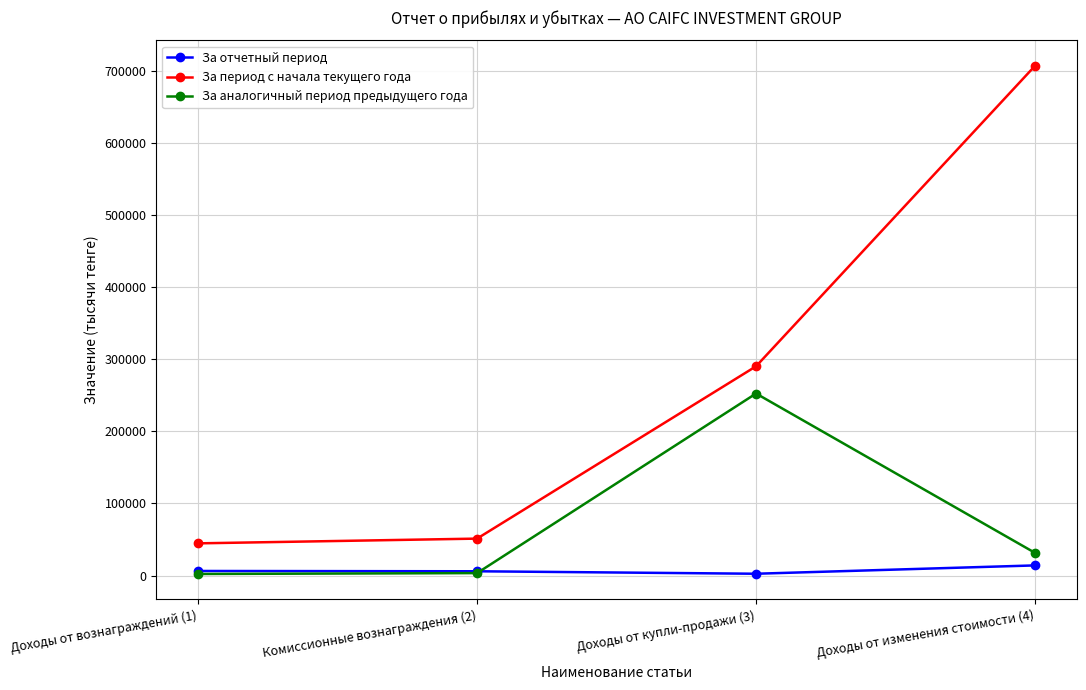

After their last crossing, which series has the higher values: За аналогичный период предыдущего года or За отчетный период?

За аналогичный период предыдущего года